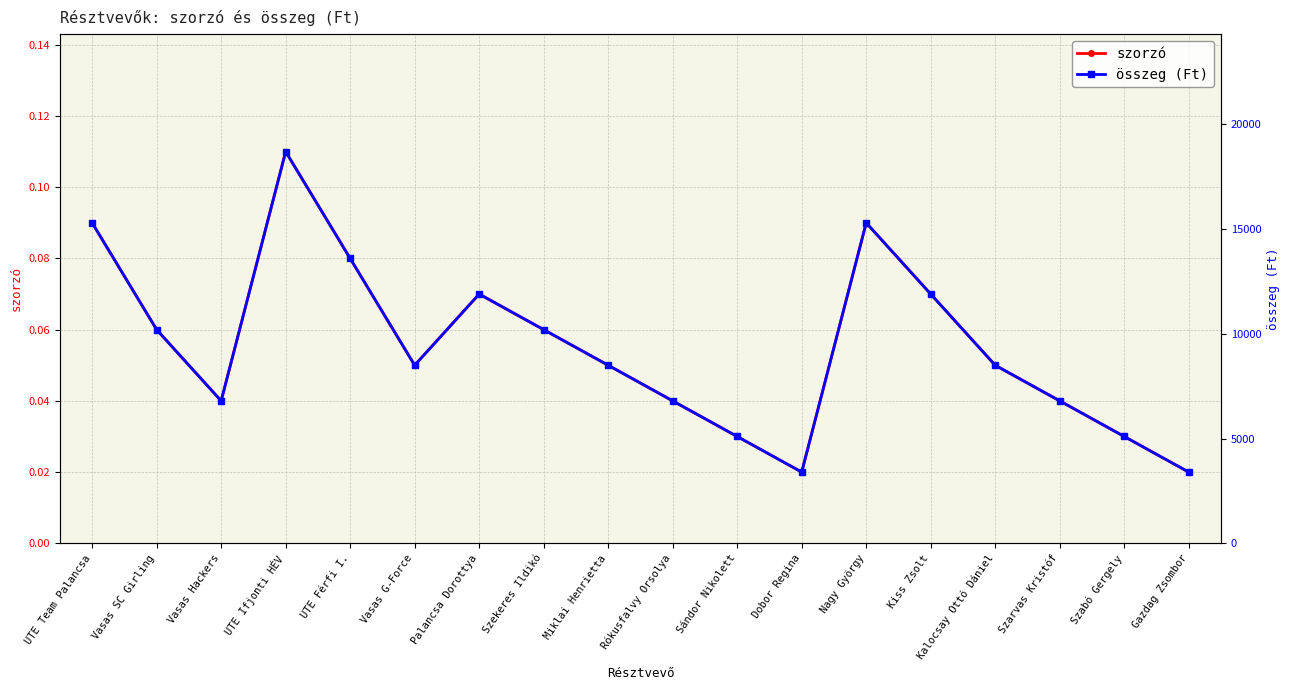

Reading left to right, what are all the values shown in this chart?

szorzó: 0.1	0.1	0.0	0.1	0.1	0.1	0.1	0.1	0.1	0.0	0.0	0.0	0.1	0.1	0.1	0.0	0.0	0.0
összeg (Ft): 15300.0	10200.0	6800.0	18700.0	13600.0	8500.0	11900.0	10200.0	8500.0	6800.0	5100.0	3400.0	15300.0	11900.0	8500.0	6800.0	5100.0	3400.0